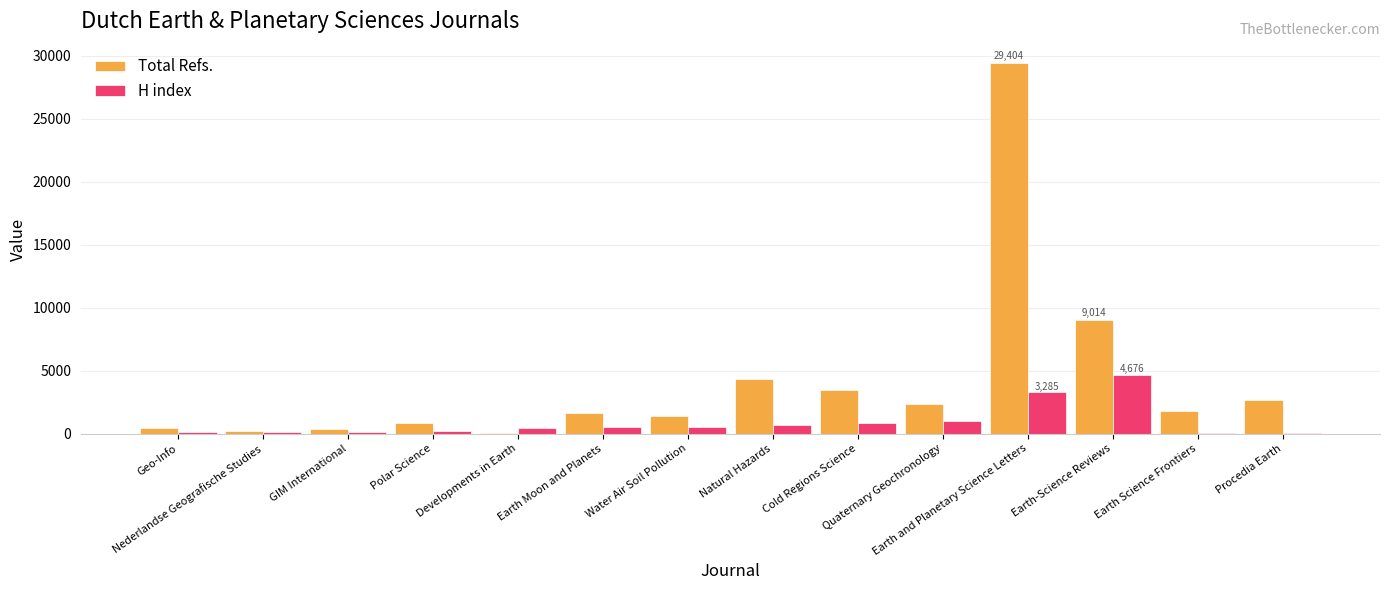

What is the greatest value displayed?

29404